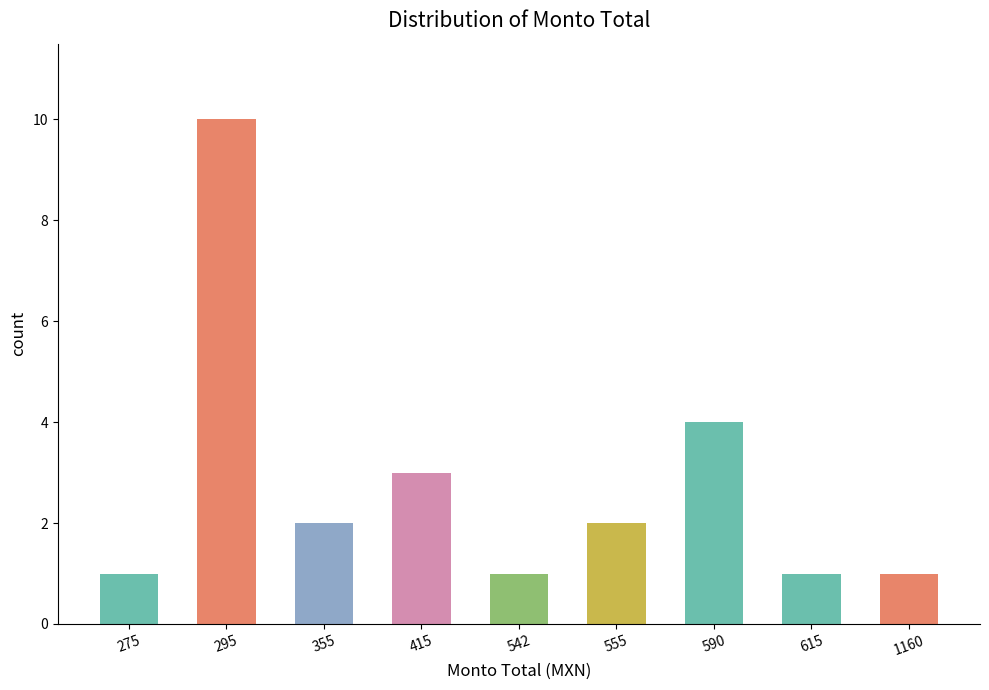

Where is the data nearest to the value 5?

590